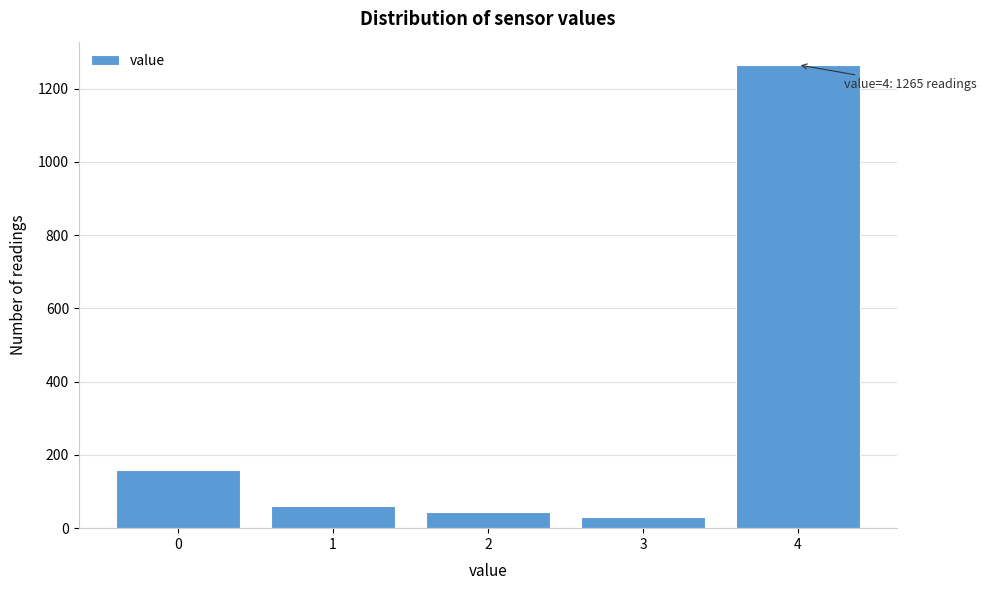

Reading left to right, list all the values displayed in this chart.

159	61	45	30	1265